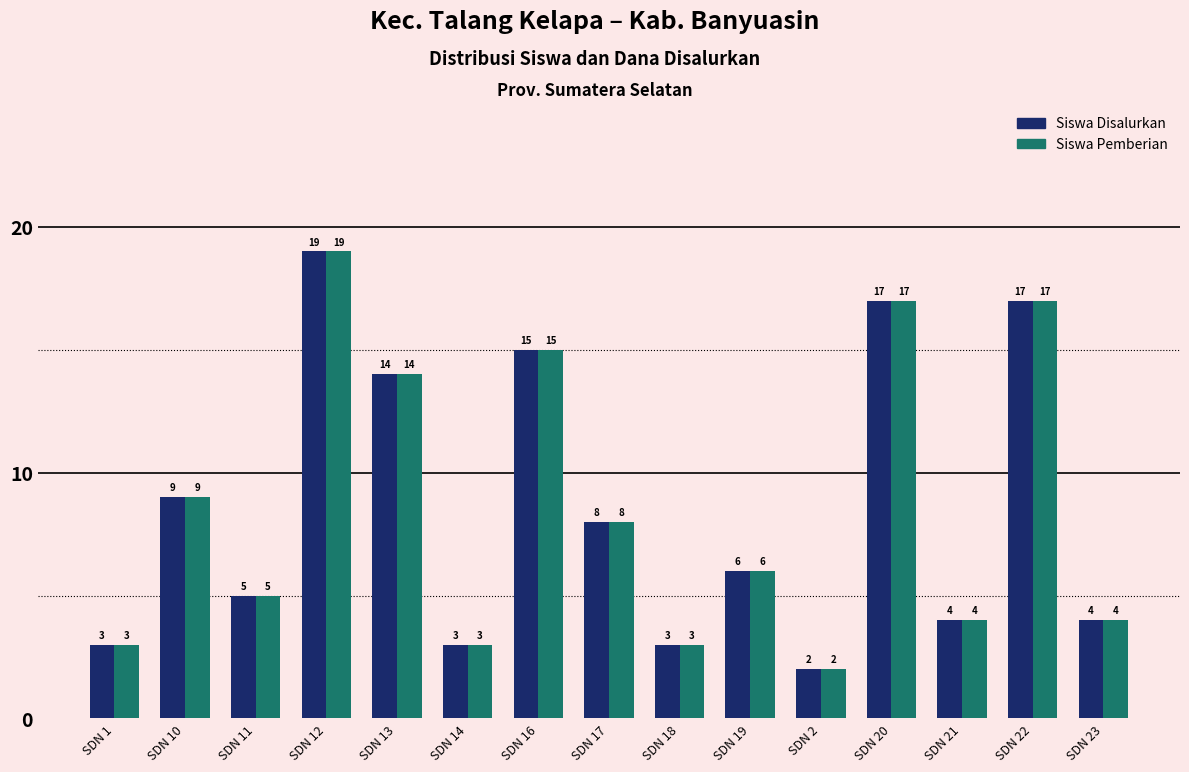

What are all the series names shown in the legend?

Siswa Disalurkan, Siswa Pemberian